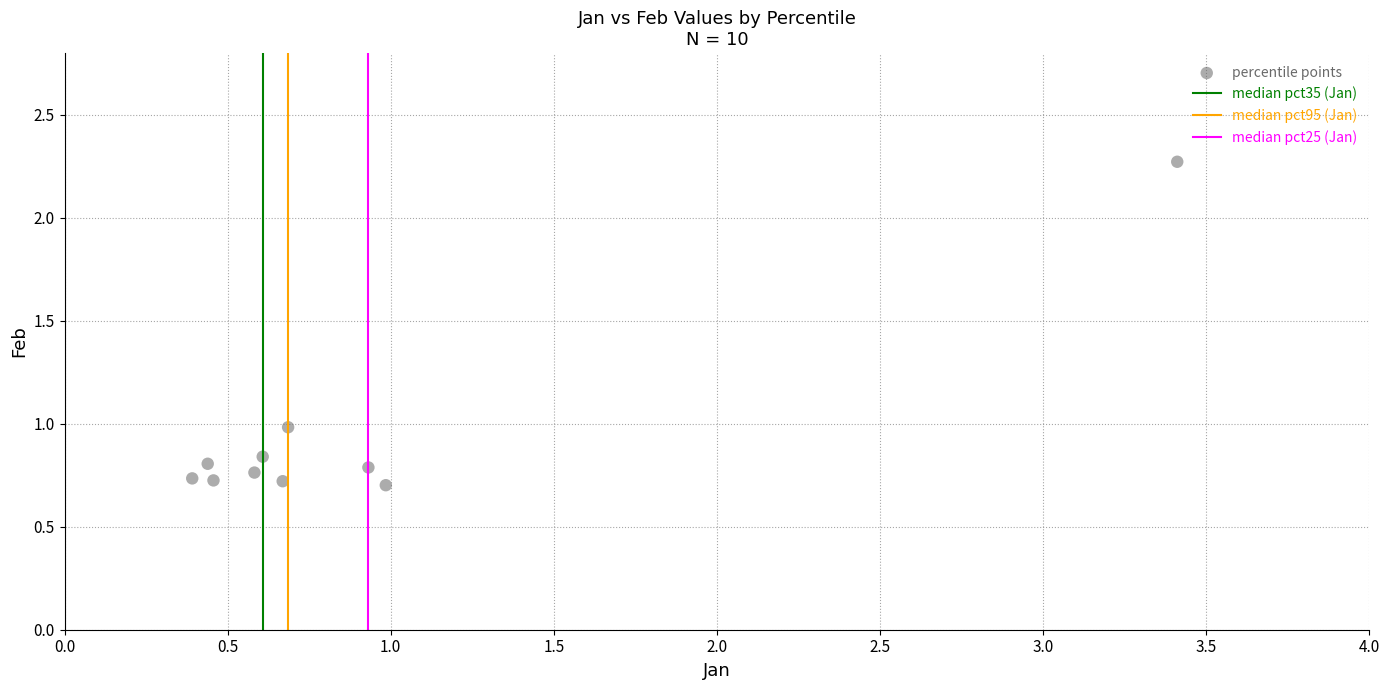

What is the range of Y values (max minus min)?

1.6